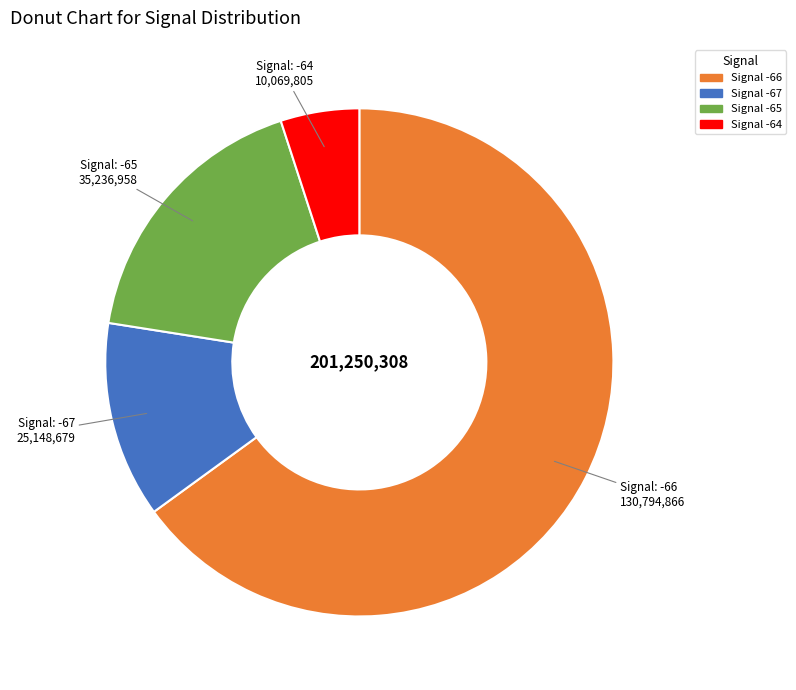

Is there any slice that represents more than half of the pie?

Yes